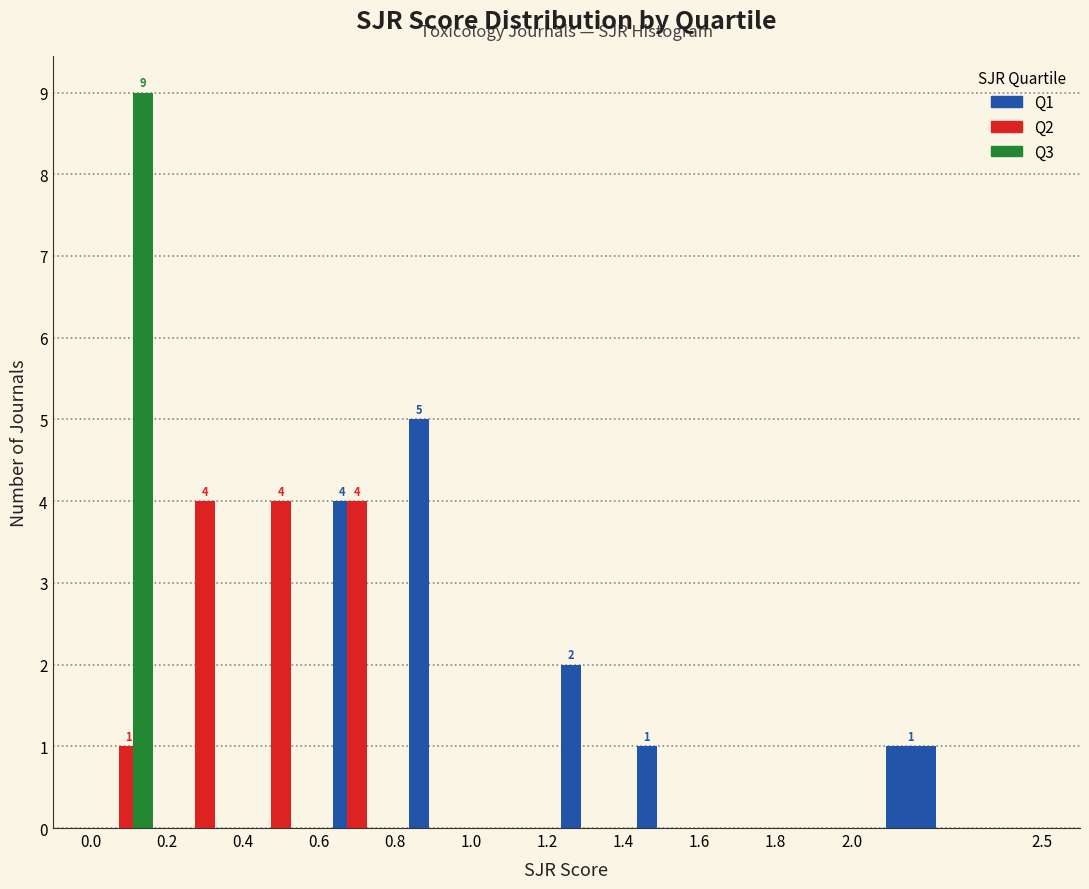

In the Q1 series, which range on the x-axis has the tallest bar?

0.8 to 1.0